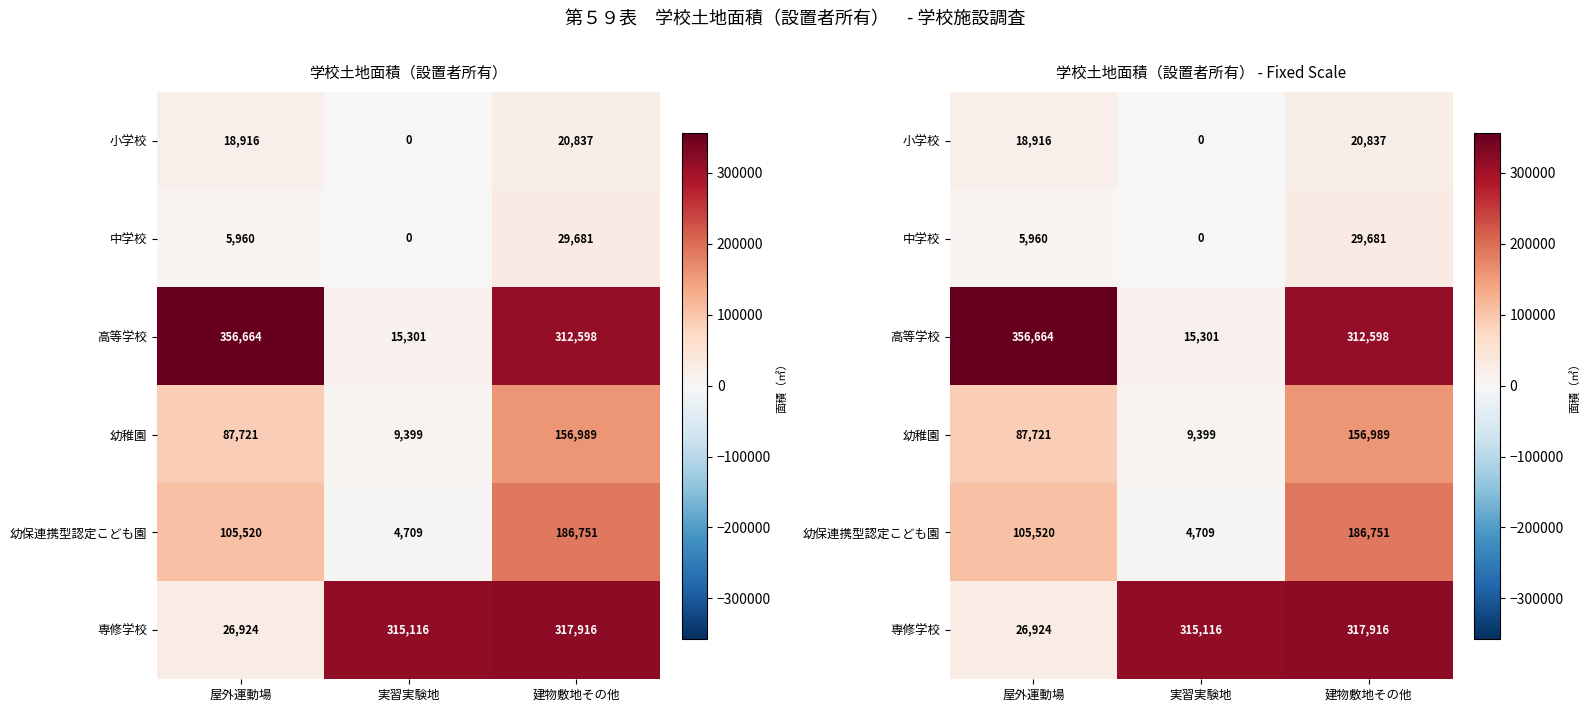

The value of 幼稚園 at 屋外運動場 is 87721. True or false?

True